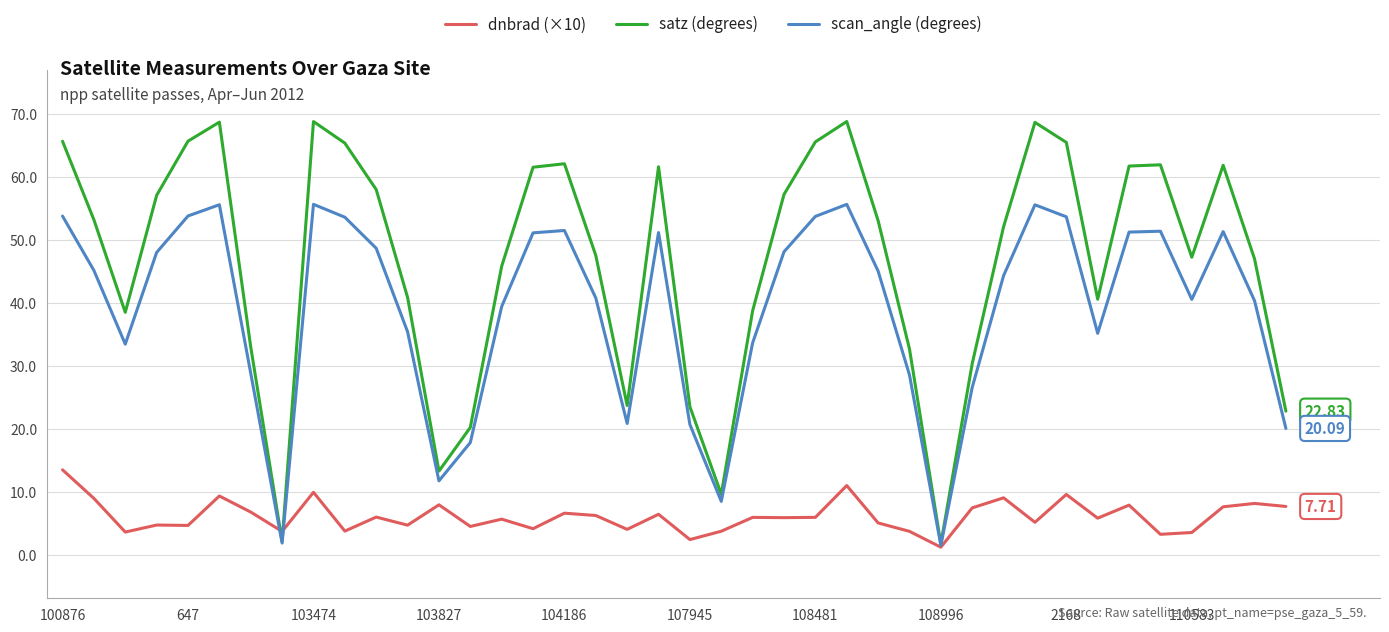

Which series has the widest spread of values?

satz (degrees)